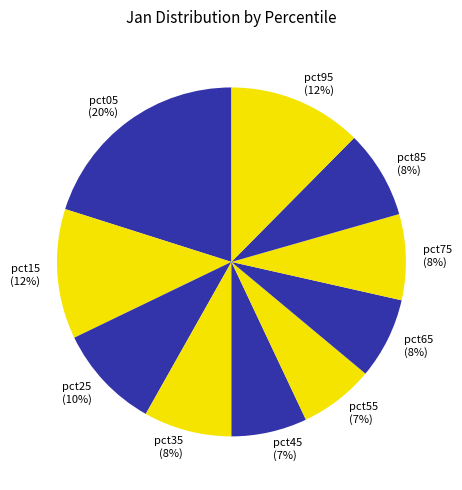

True or false: pct75 accounts for 8% of the total.

True